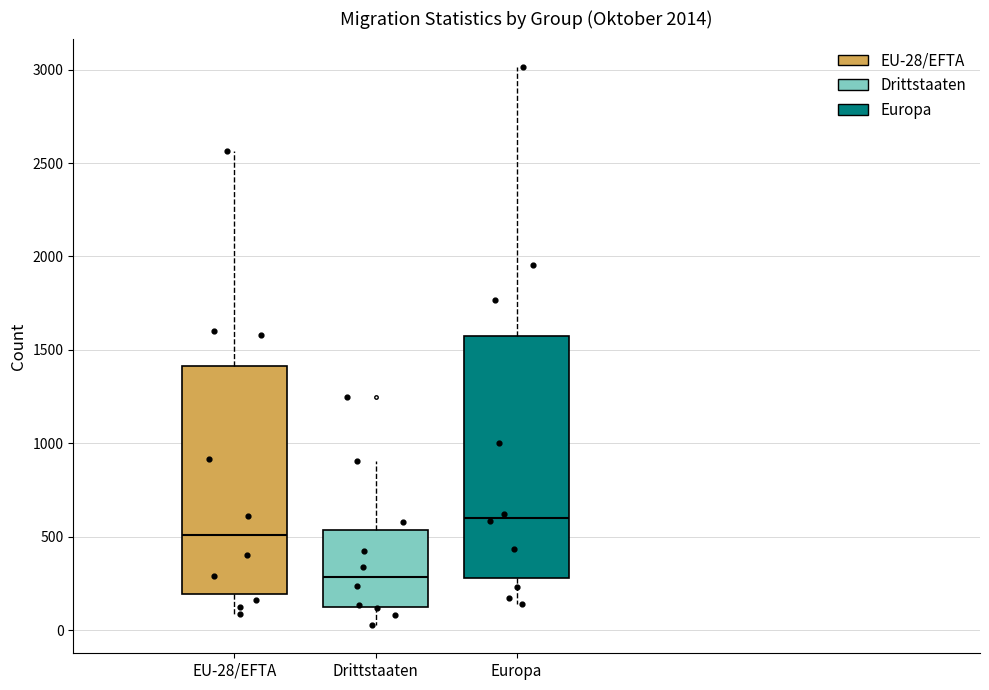

Reading left to right, transcribe this box plot: for each box, give where its median line is, the range the box spans, and where its two whiskers end, as read against the y-axis. The values are not printed on the chart, so give them approximately, as read against the axis.

EU-28/EFTA: median 500, box 200 to 1400, whiskers 100 to 2550
Drittstaaten: median 300, box 100 to 550, whiskers 50 to 900
Europa: median 600, box 300 to 1600, whiskers 150 to 3000